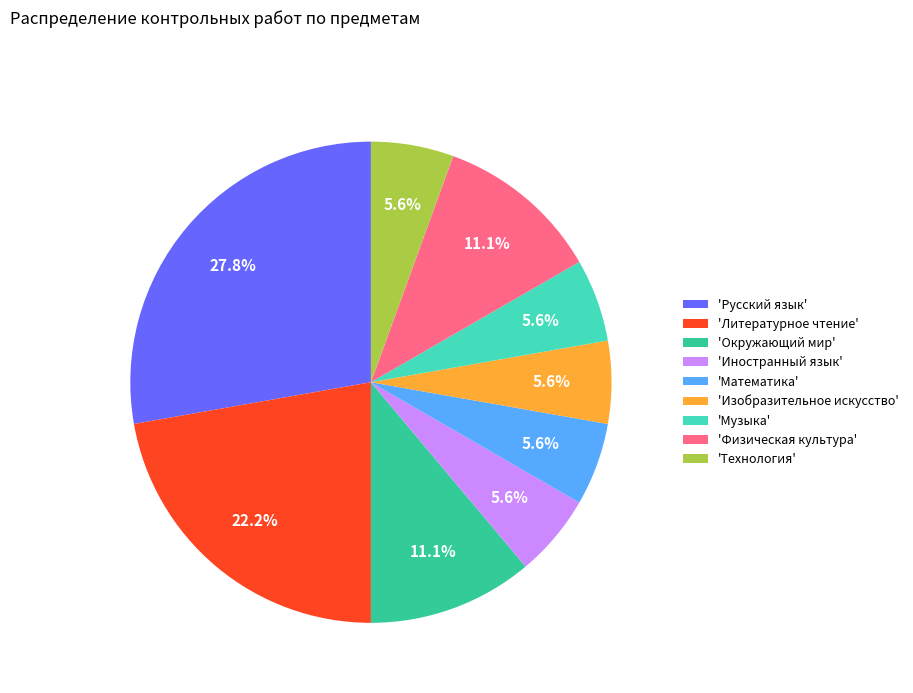

Between 'Литературное чтение' and 'Изобразительное искусство', which is larger?

'Литературное чтение'